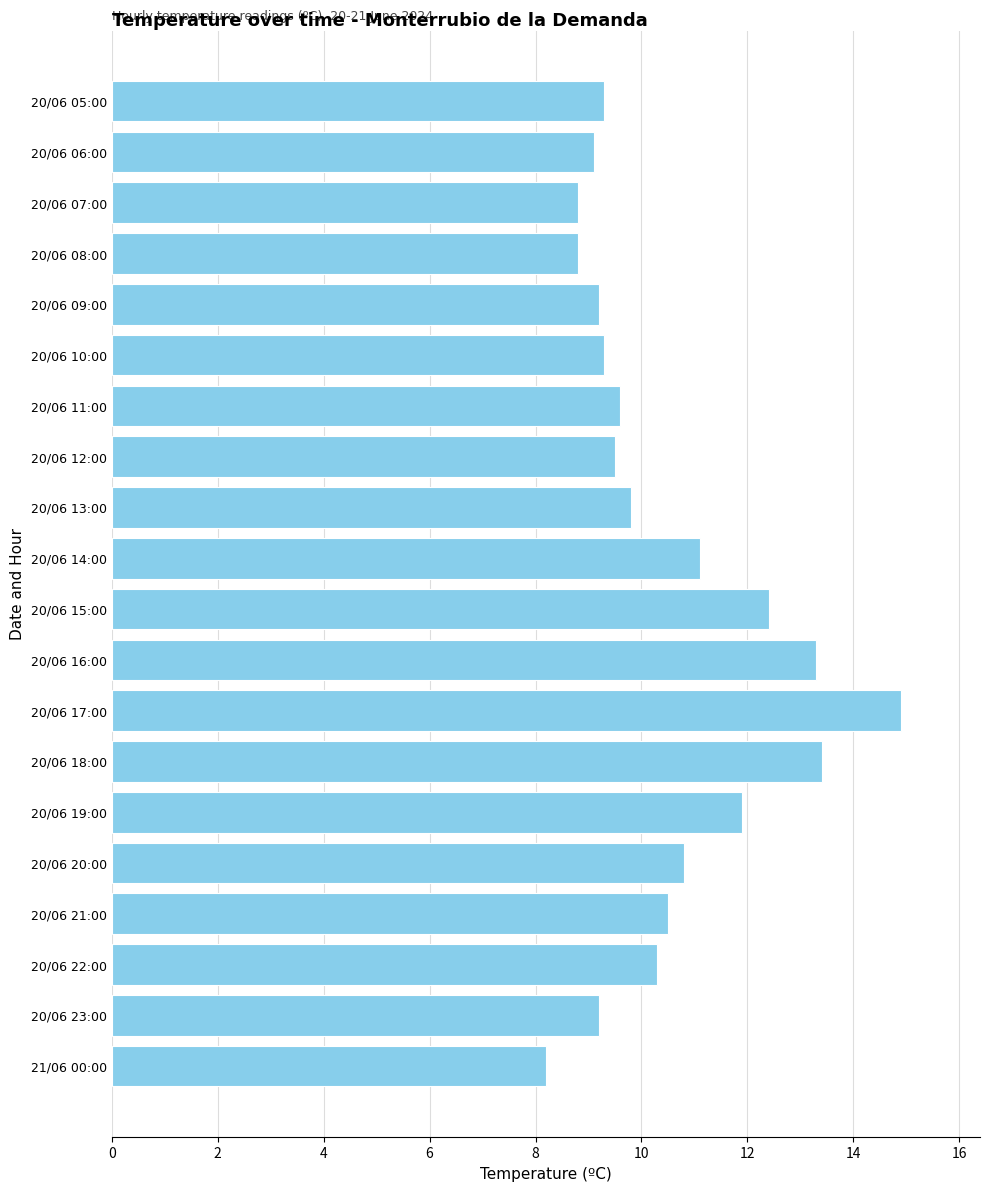

Reading top to bottom, extract all data points from this chart.

9.3	9.1	8.8	8.8	9.2	9.3	9.6	9.5	9.8	11.1	12.4	13.3	14.9	13.4	11.9	10.8	10.5	10.3	9.2	8.2